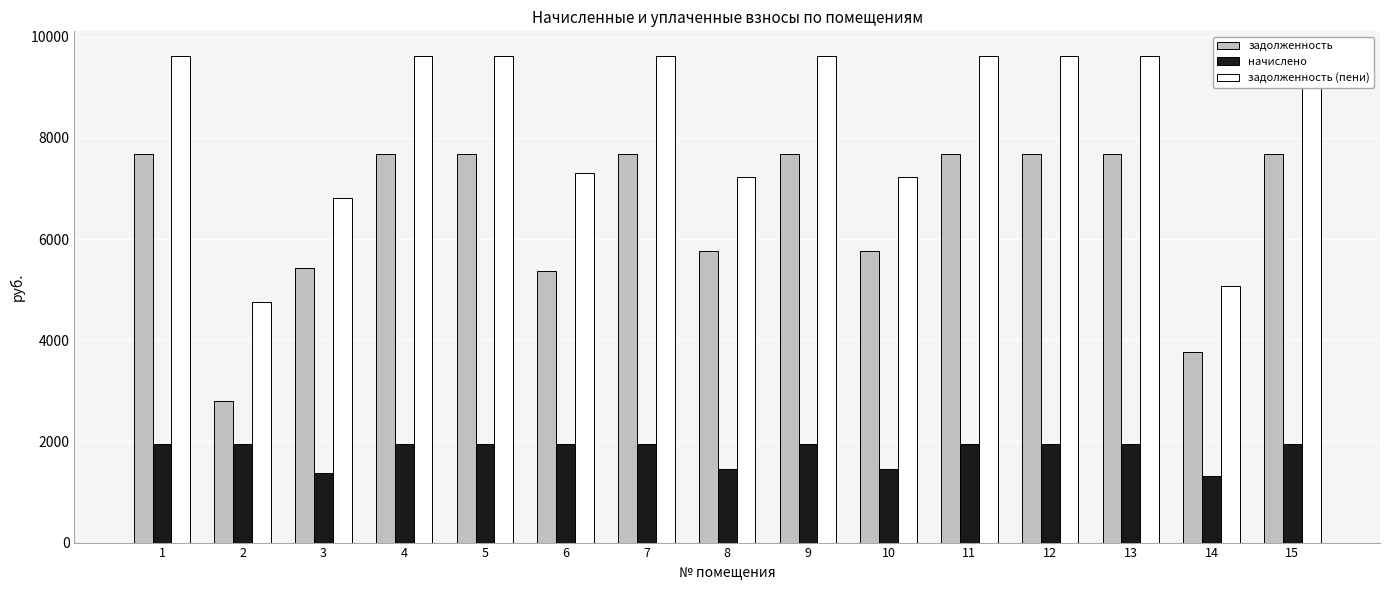

Reading left to right, extract all data points from this chart.

задолженность: 7680.0	2808.0	5433.6	7680.0	7680.0	5366.9	7680.0	5760.0	7680.0	5760.0	7680.0	7680.0	7680.0	3762.3	7680.0
начислено: 1944.0	1944.0	1375.4	1944.0	1944.0	1944.0	1944.0	1458.0	1944.0	1458.0	1944.0	1944.0	1944.0	1312.2	1944.0
задолженность (пени): 9624.0	4752.0	6809.0	9624.0	9624.0	7310.9	9624.0	7218.0	9624.0	7218.0	9624.0	9624.0	9624.0	5074.5	9624.0